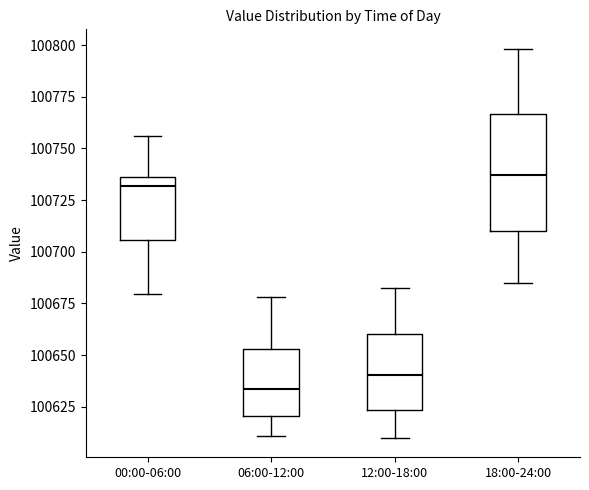

Where is the upper edge of the box for 12:00-18:00 on the y-axis? The values are not printed on the chart, so give them approximately, as read against the axis.

100660